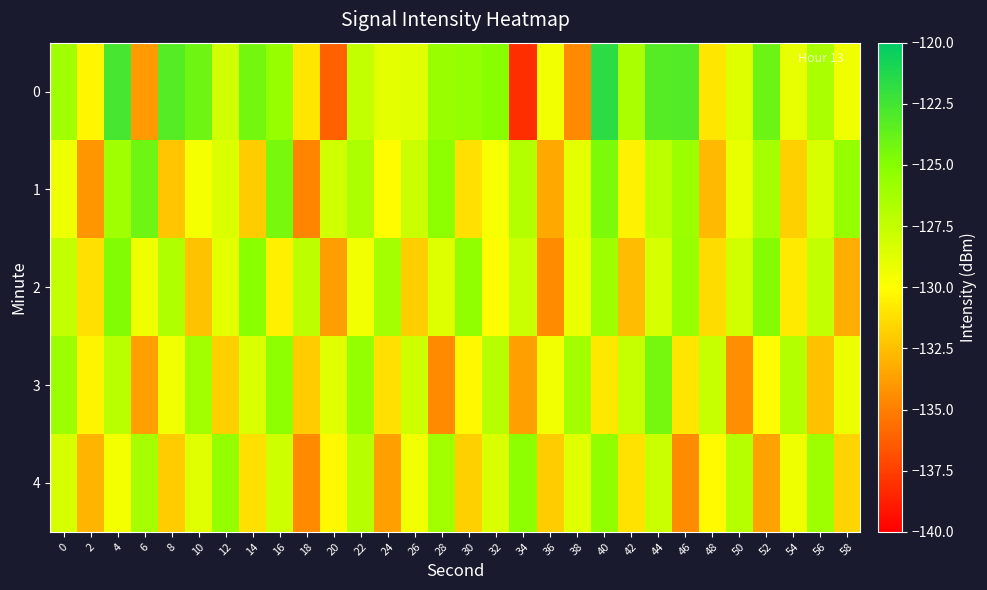

Which label corresponds to the largest value in the chart?

40